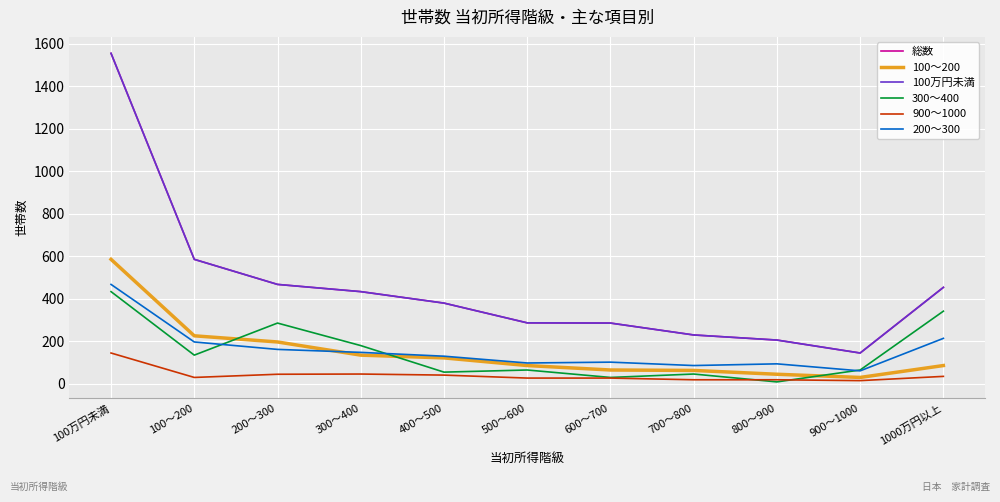

Where do 200～300 and 100～200 first cross each other?

200～300 and 300～400